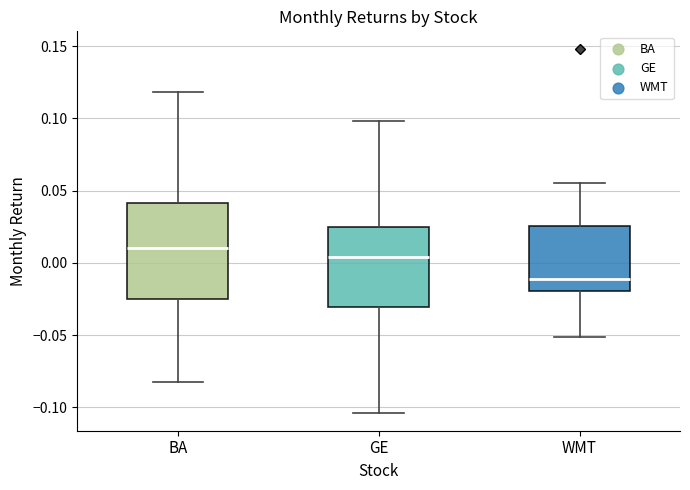

Where is the upper edge of the box for WMT on the y-axis? The values are not printed on the chart, so give them approximately, as read against the axis.

0.025